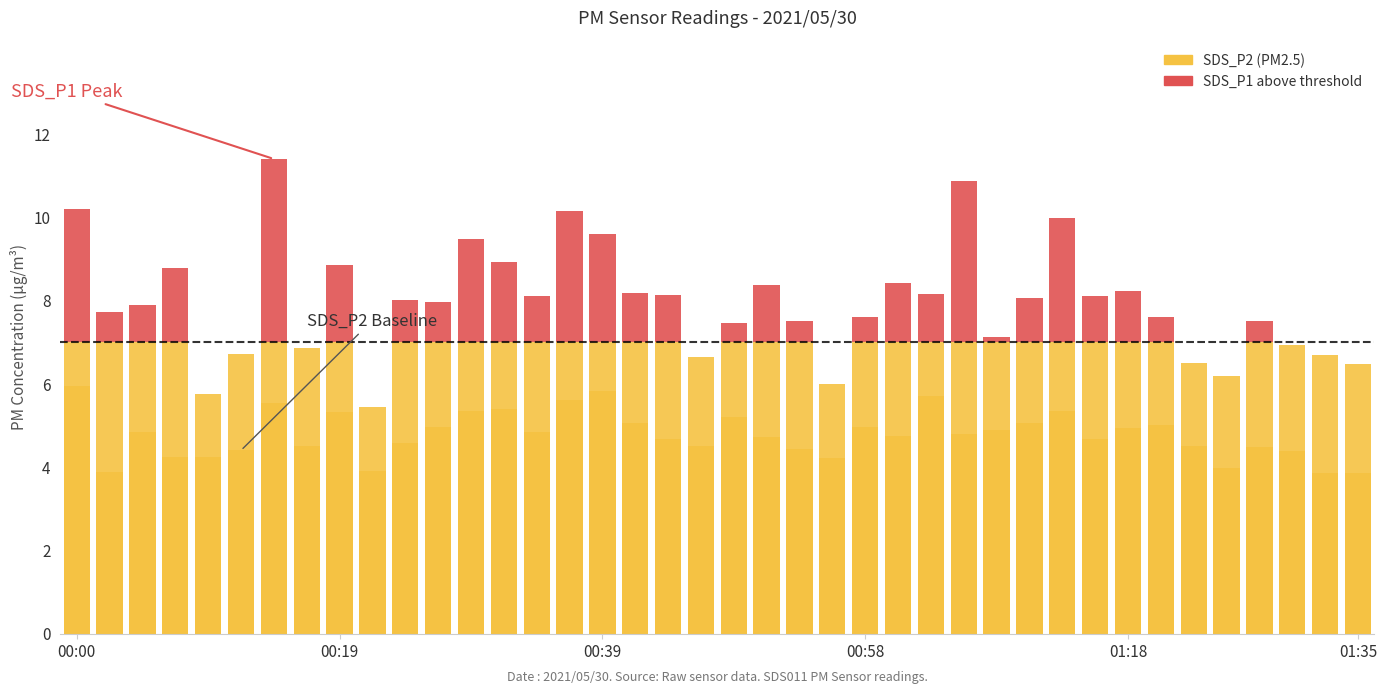

Which series changed the most between 23 and 33?

SDS_P2